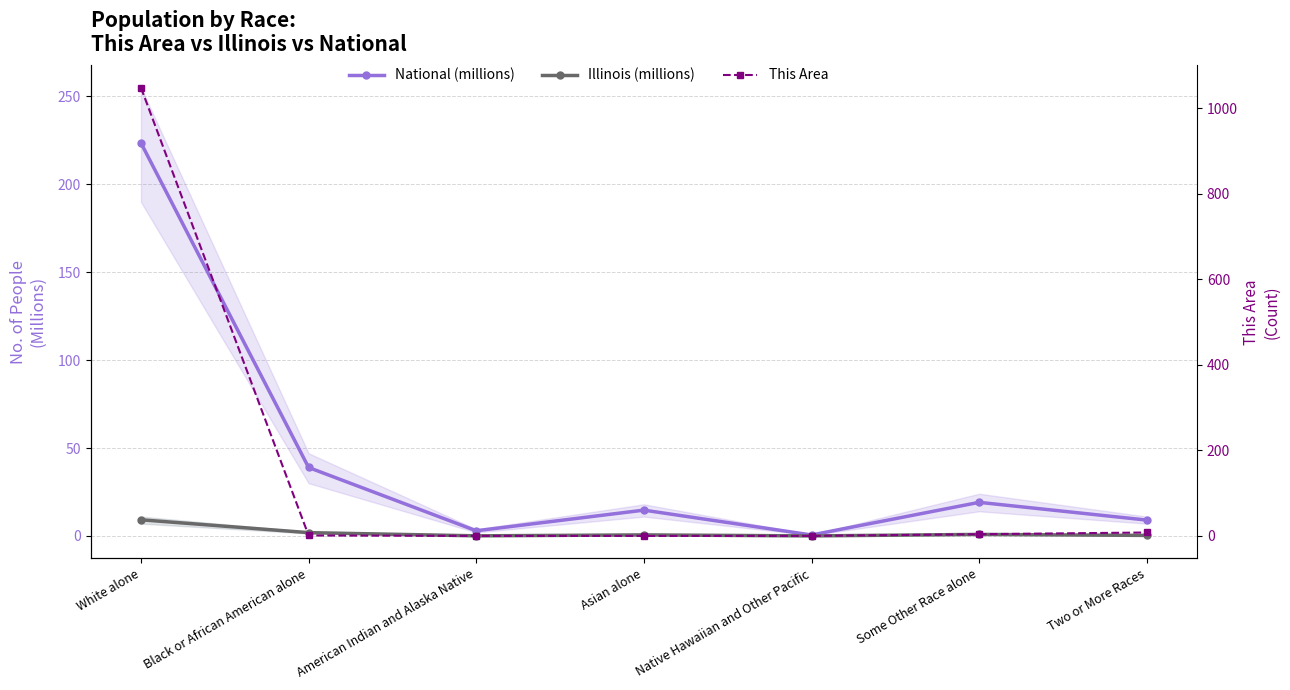

Does the chart have visible grid lines?

Yes